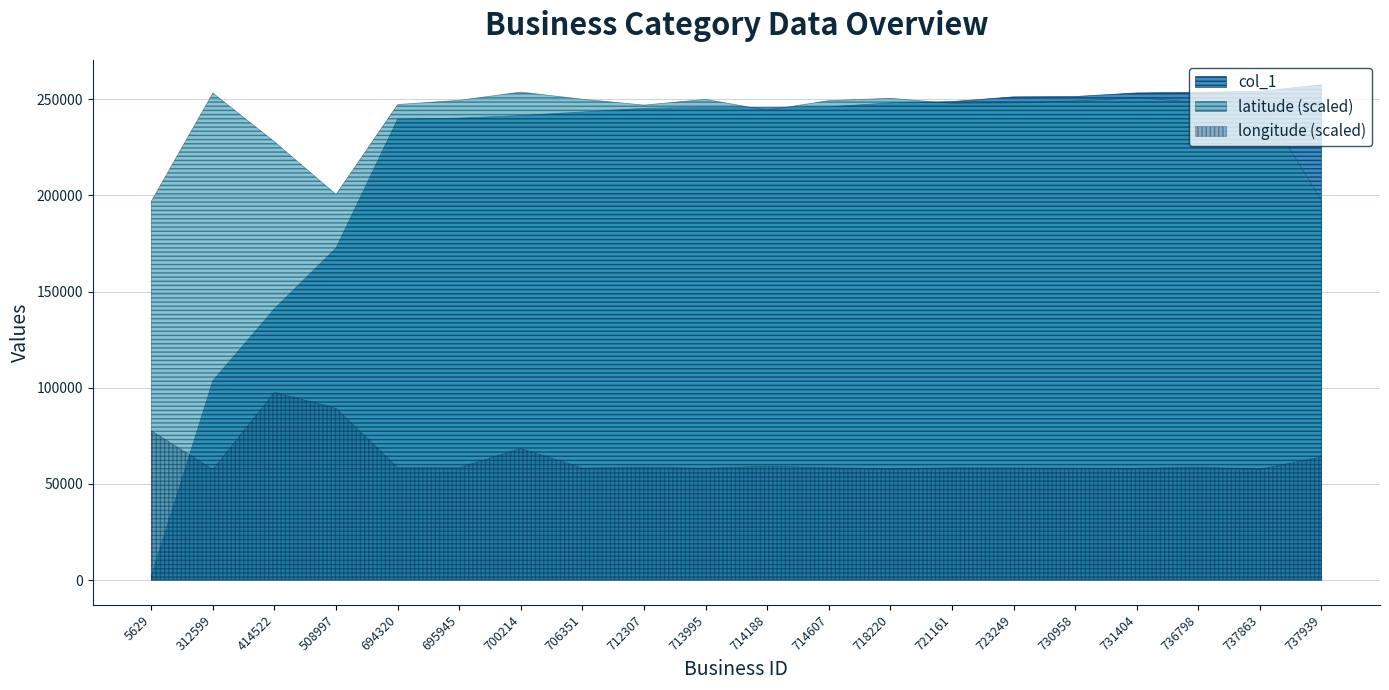

True or false: longitude and latitude cross at least once.

False